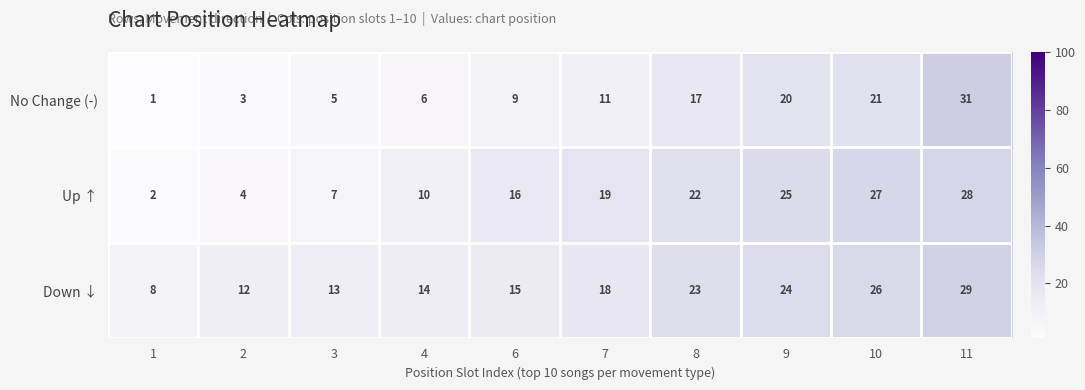

At which category does the chart reach its peak across all series?

11